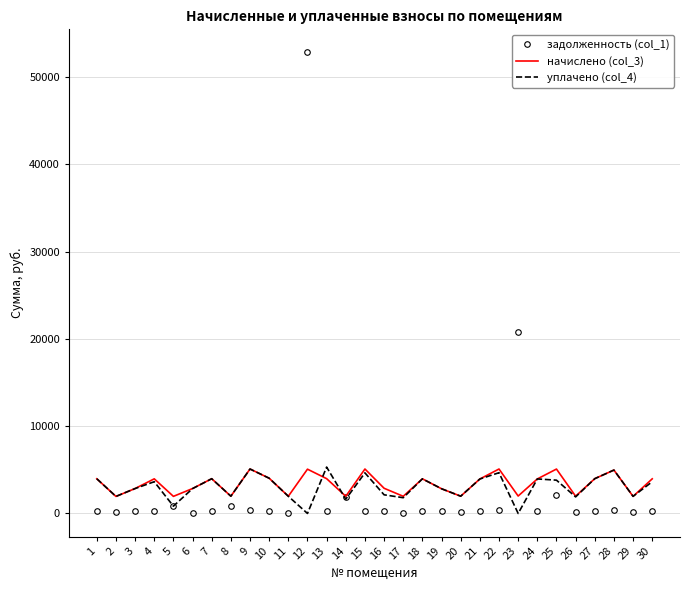

In начислено (col_3), how many points are higher than both neighbors (excluding endpoints)?

9